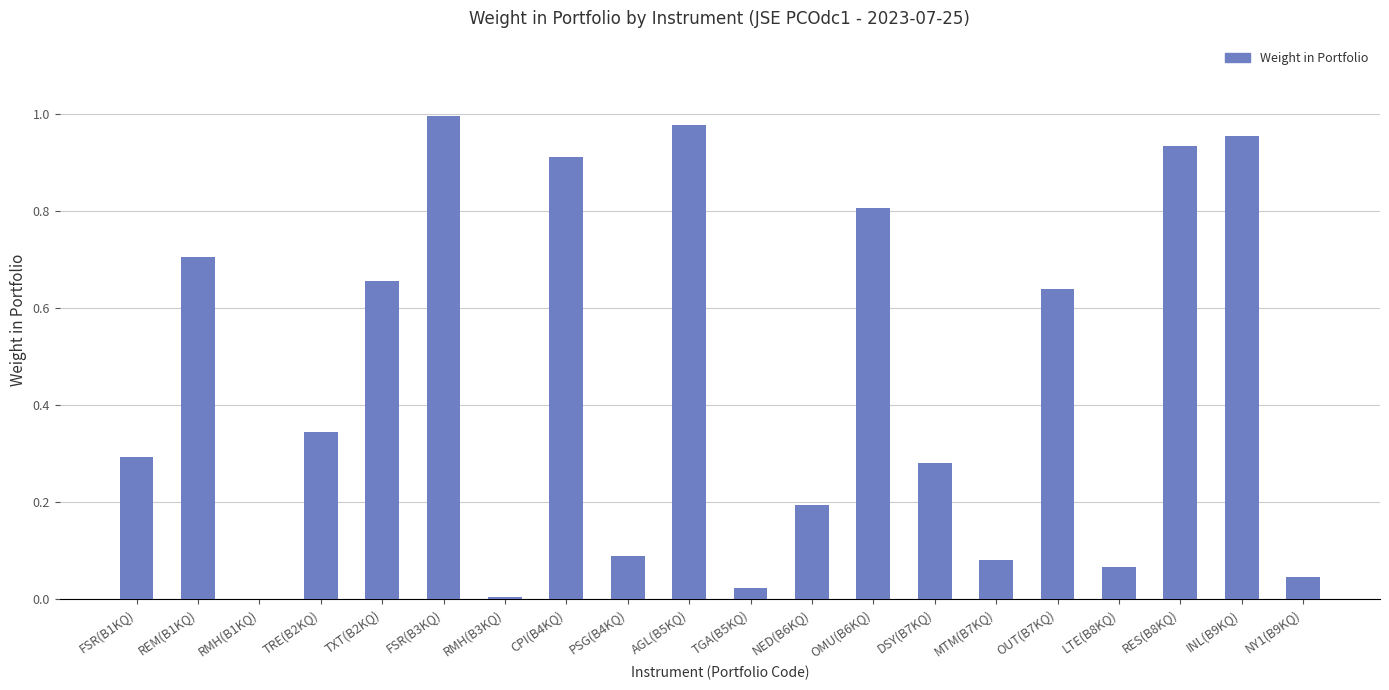

What is the change in value from FSR(B1KQ) to LTE(B8KQ)?

-0.2